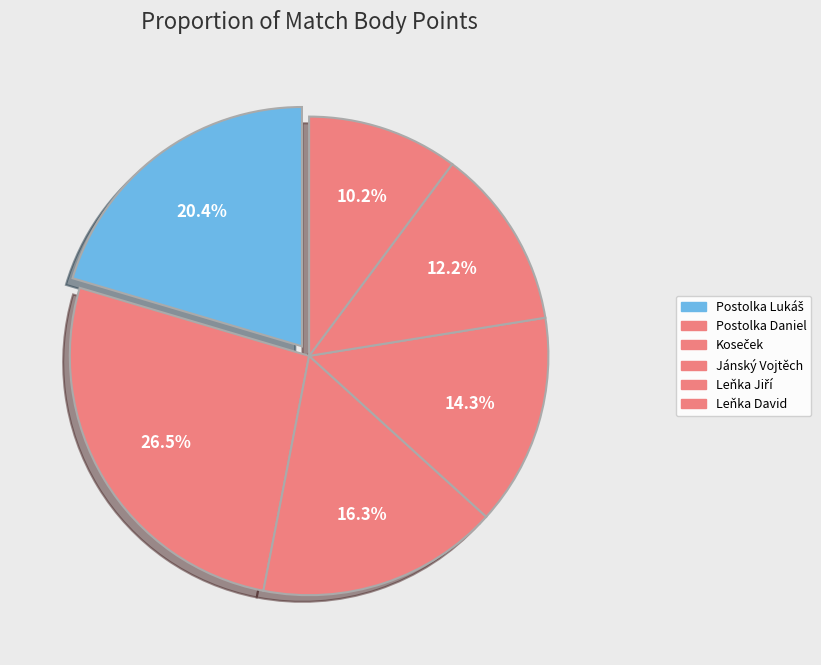

Count the number of slices in the pie.

6